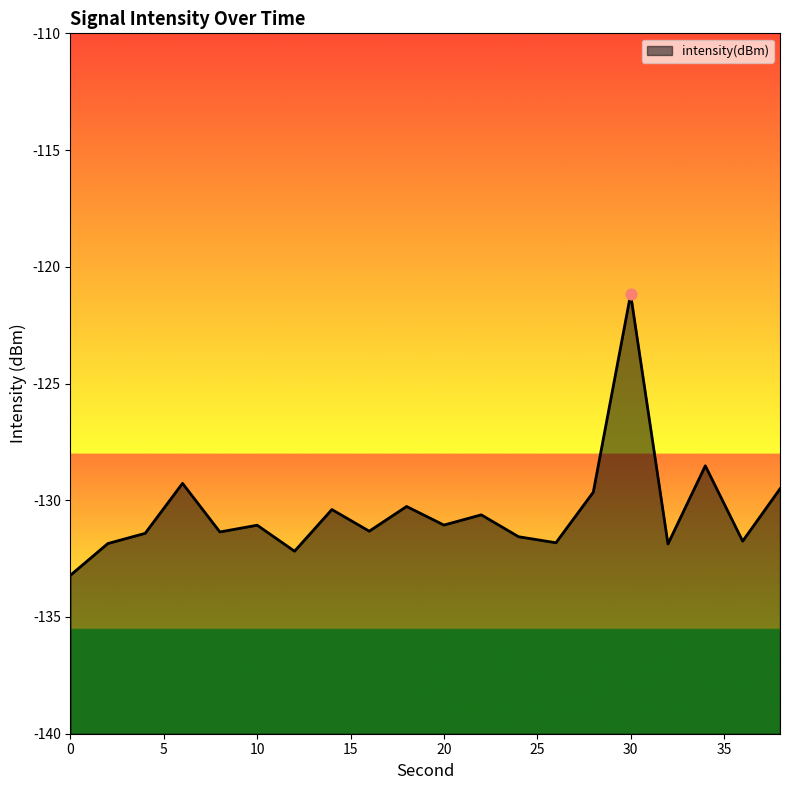

Between 6 and 34, which is larger?

34